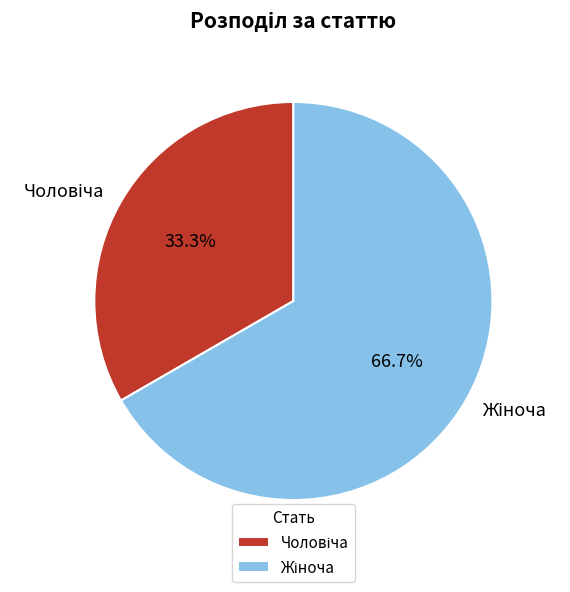

Is there any slice that represents more than half of the pie?

Yes